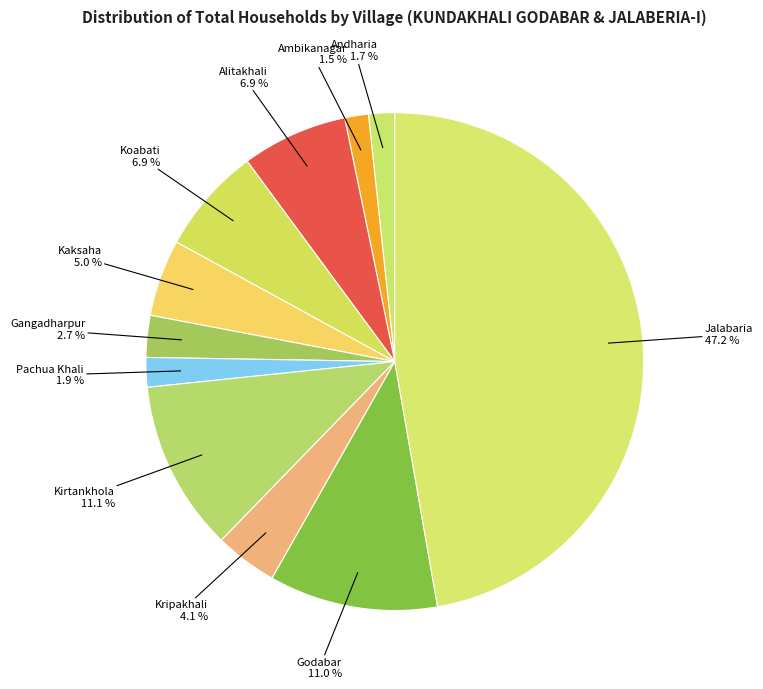

To the nearest percent, what percentage of the pie is Godabar?

11%